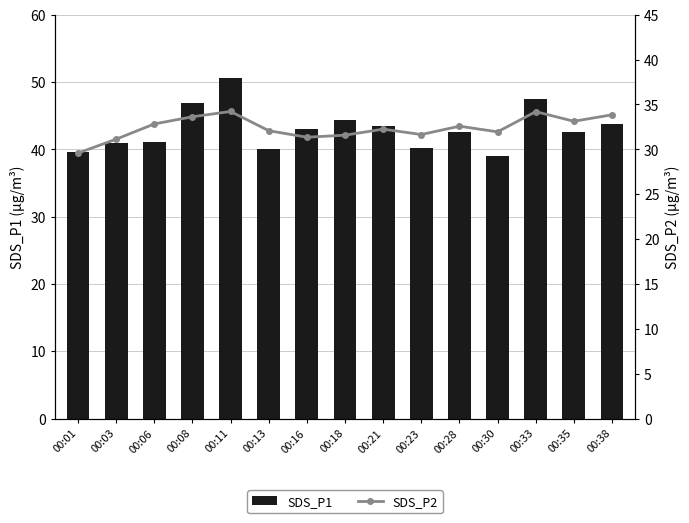

What is the difference between the SDS_P2 values at 00:11 and 00:13?

2.1